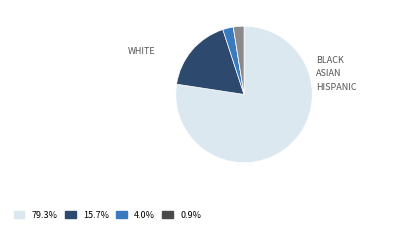

Is there any slice that represents more than half of the pie?

Yes